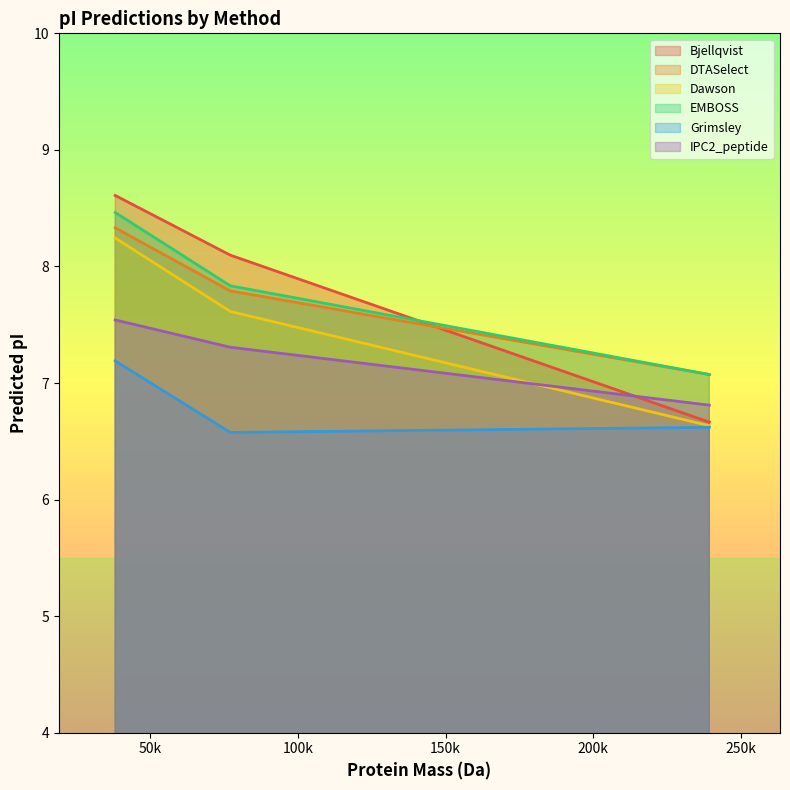

What is the minimum value shown in the chart?

6.6